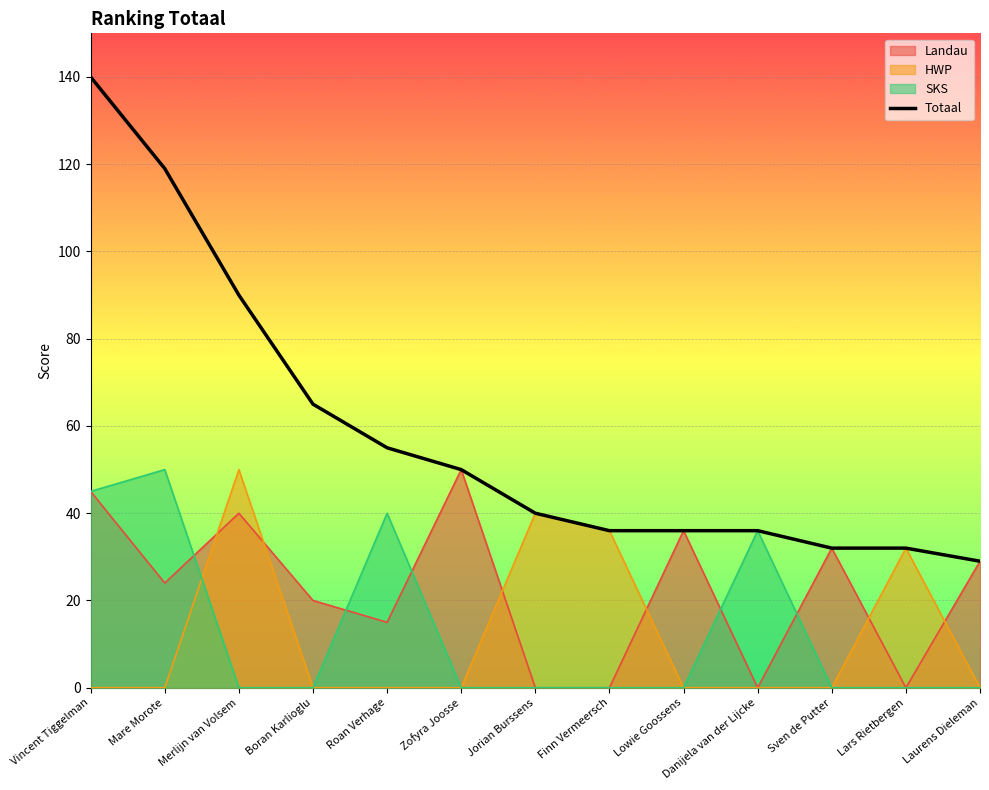

What is the label of the 2nd point from the left?

Mare Morote